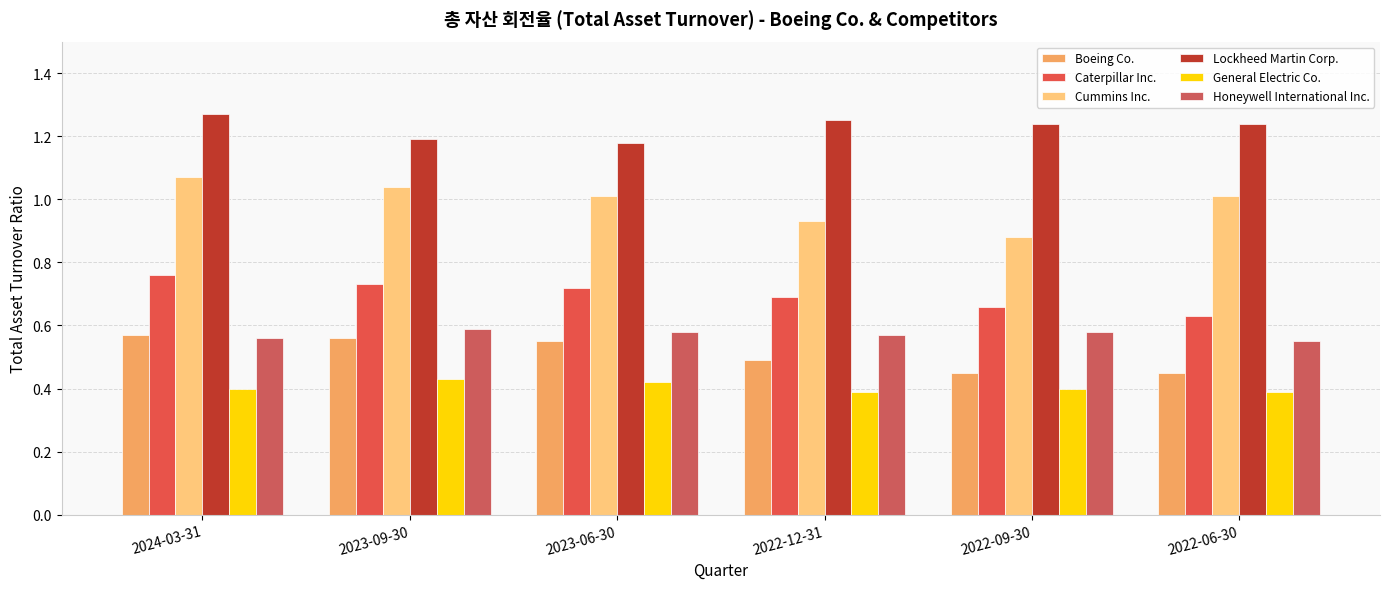

Which category has the highest value across all series?

2024-03-31